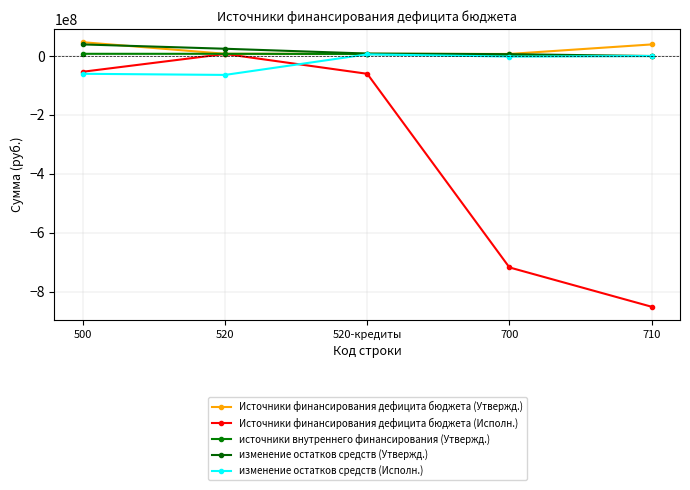

What is the total value across all series at 520?

-17380358.0